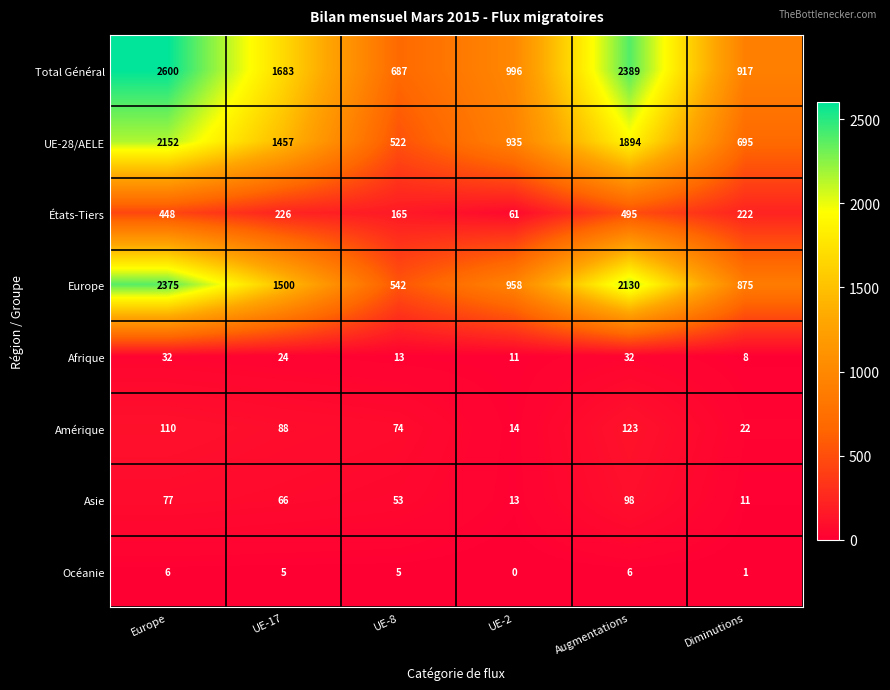

How many values in Océanie are above zero?

5